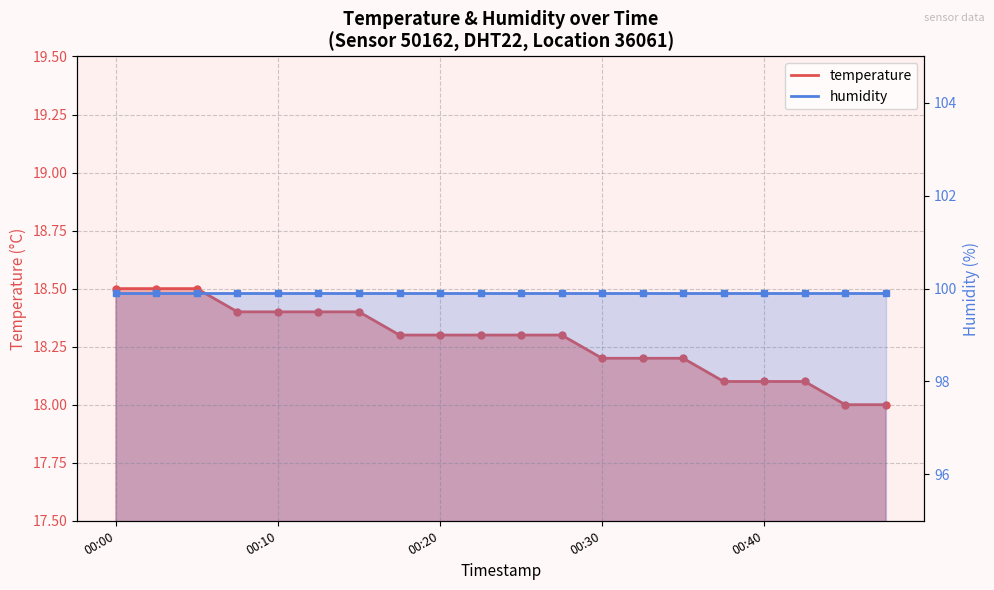

What is the ratio of the value at 00:25 to the value at 00:20?

1.0